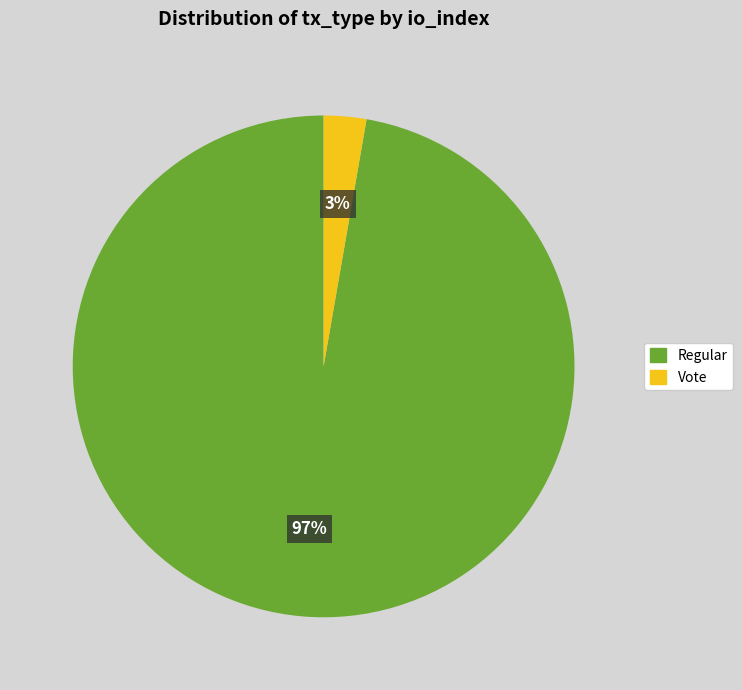

Count the number of slices in the pie.

2